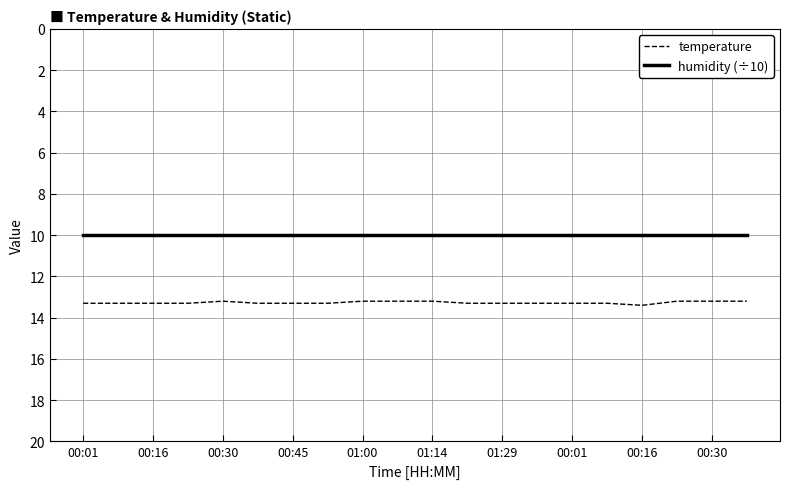

Rank the series by their average value, from highest to lowest.

temperature, humidity (÷10)